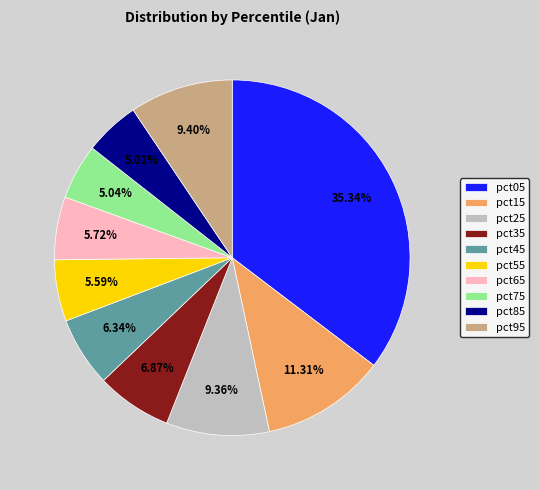

Is there any slice that represents more than half of the pie?

No